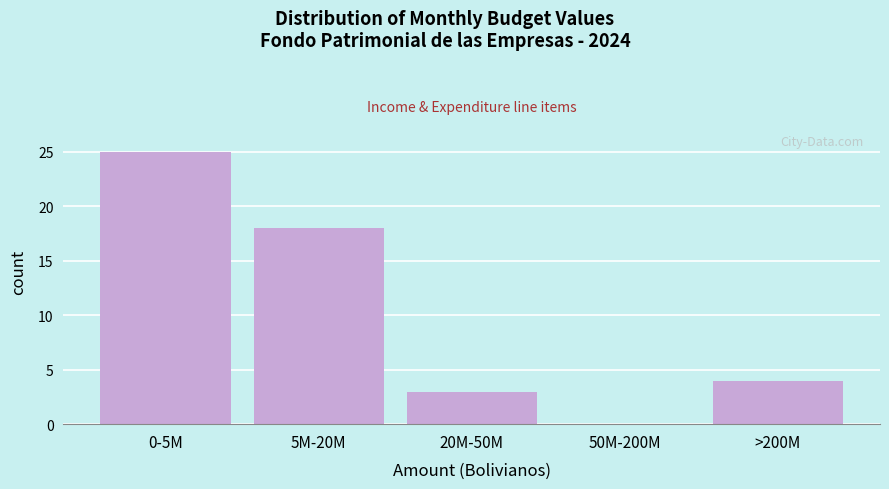

Reading left to right, extract all data points from this chart.

0-5M=25	5M-20M=18	20M-50M=3	50M-200M=0	>200M=4